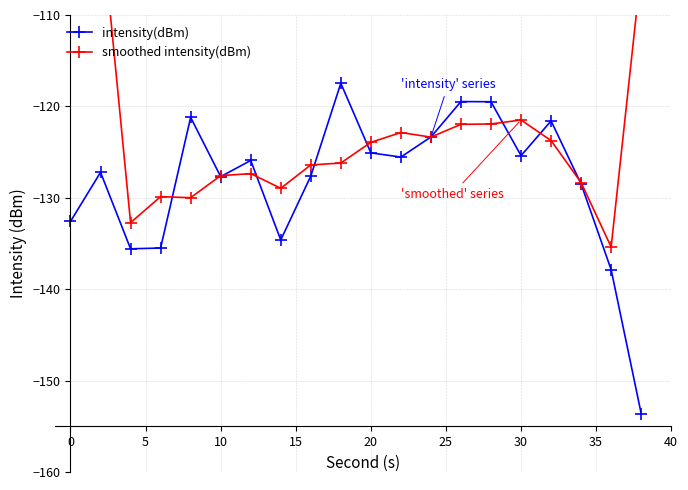

Read the intensity(dBm) value at 10.

-127.7